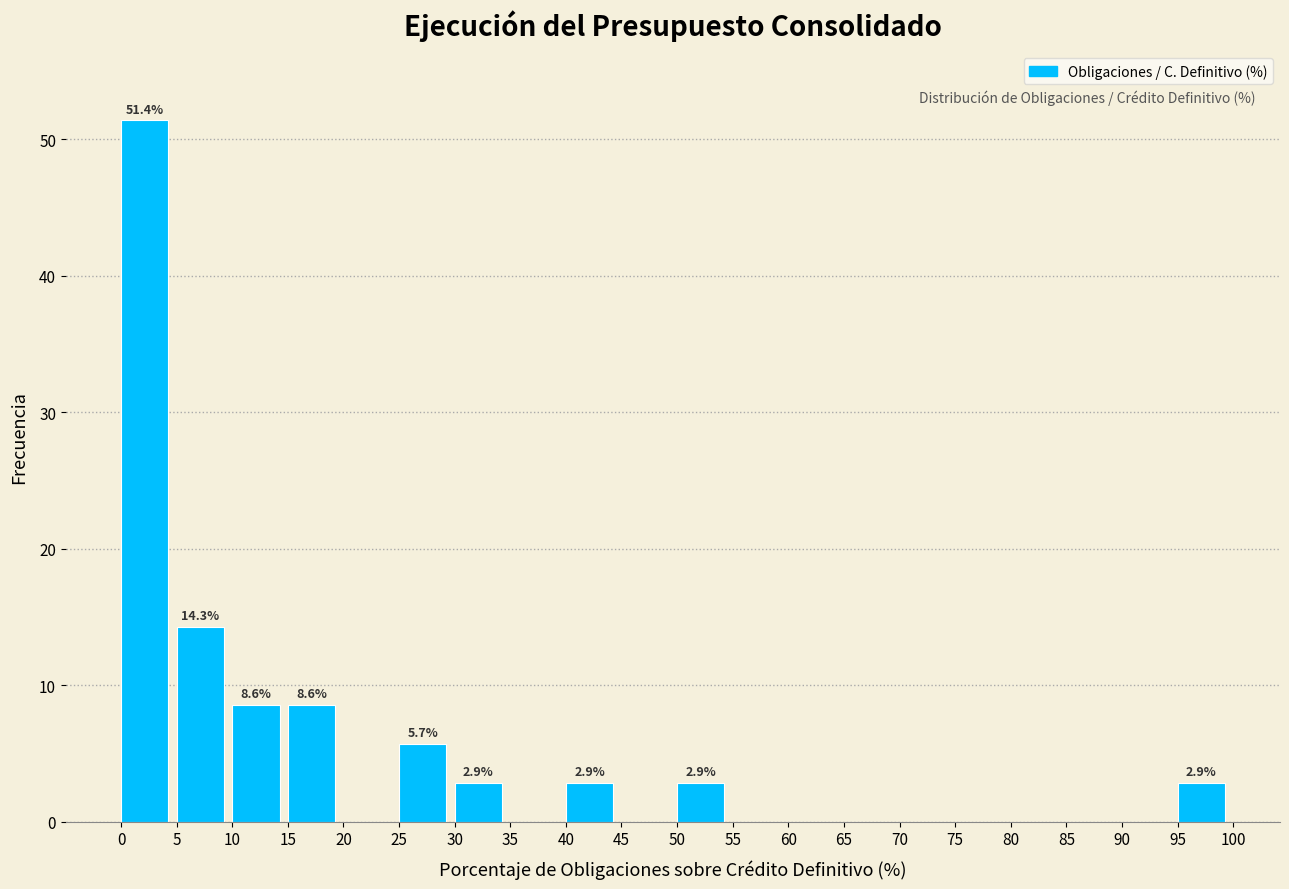

Over which range of the x-axis is the bar tallest?

0 to 5